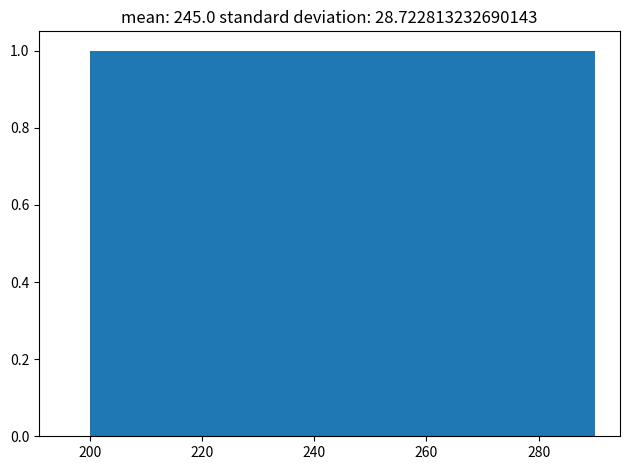

Reading left to right, transcribe this chart: for each bar, give the range it covers on the x-axis and its height. Neither the bar edges nor the heights are printed on the chart, so give them approximately, as read against the axes.

200 to 209: 1
209 to 218: 1
218 to 227: 1
227 to 236: 1
236 to 245: 1
245 to 254: 1
254 to 263: 1
263 to 272: 1
272 to 281: 1
281 to 290: 1